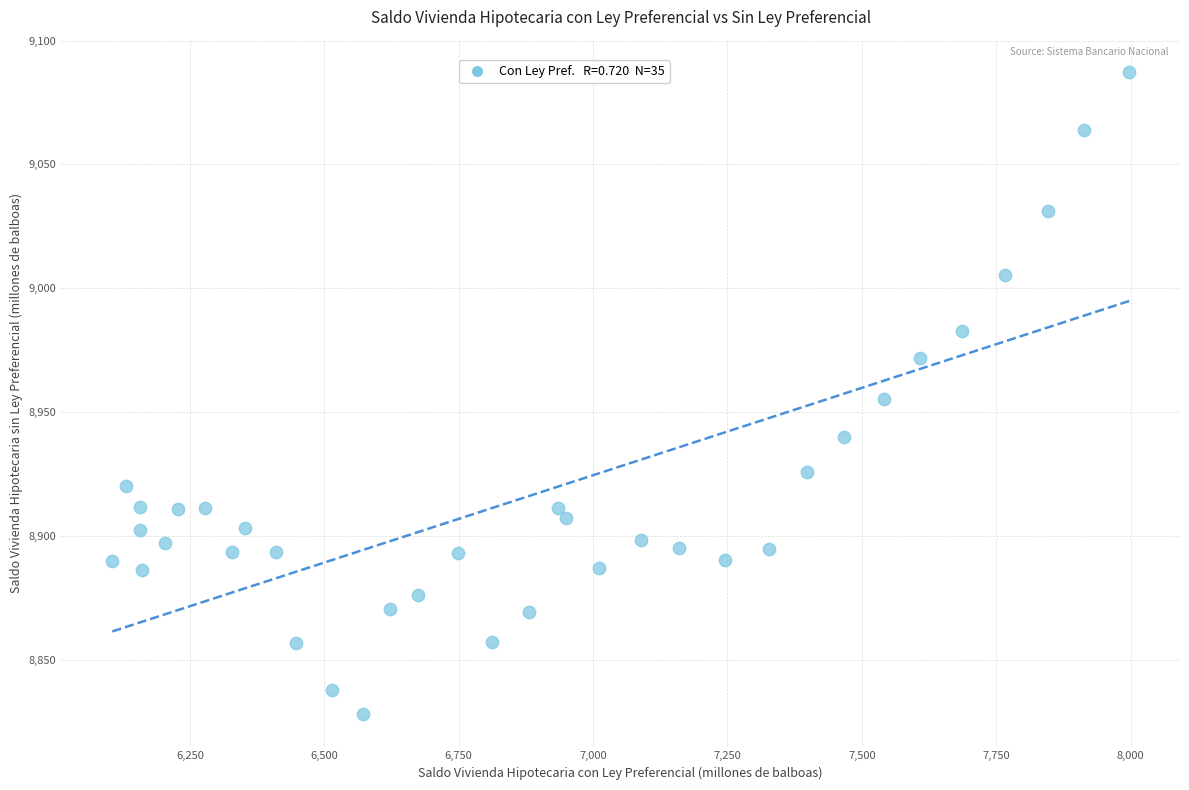

What is the range of X values (max minus min)?

1891.6